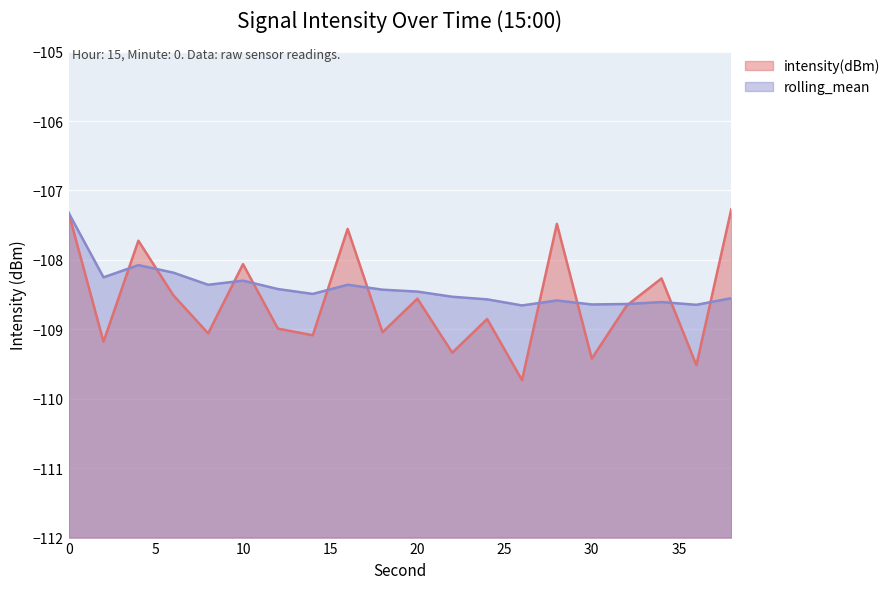

Rank the series at 18 from lowest to highest value.

intensity(dBm), rolling_mean